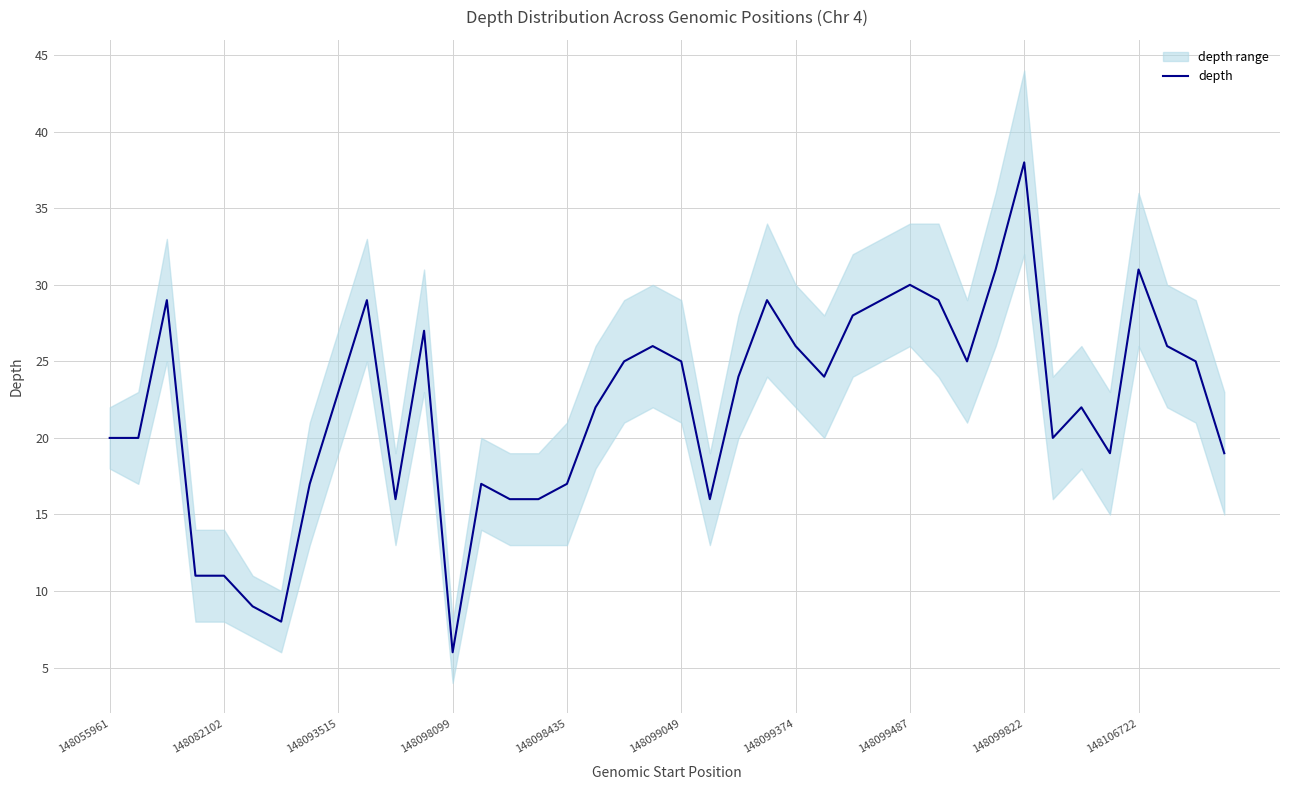

What is the highest value of the depth series?

38